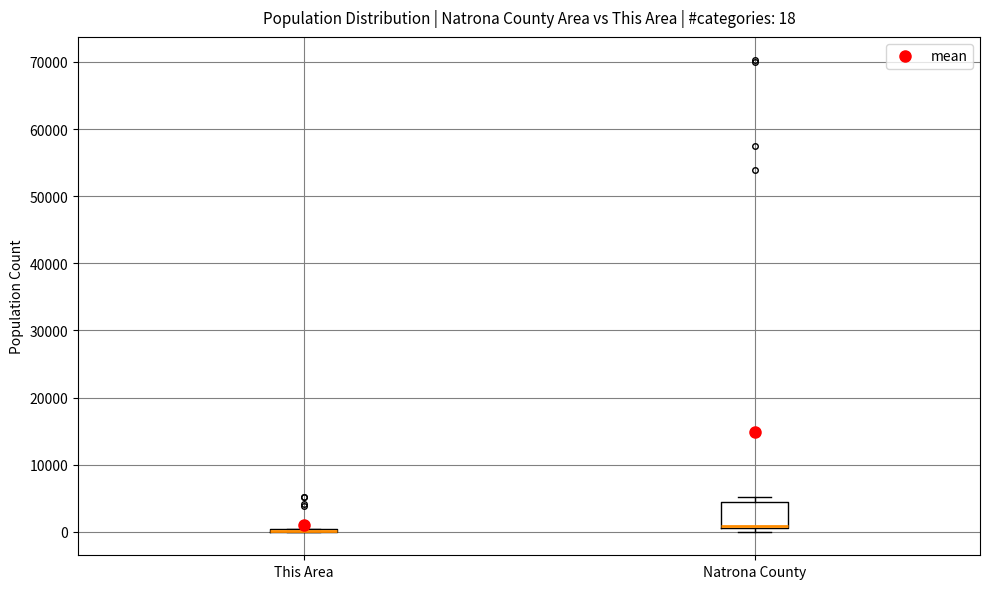

Which box is the tallest, from its lower edge to its upper edge?

Natrona County